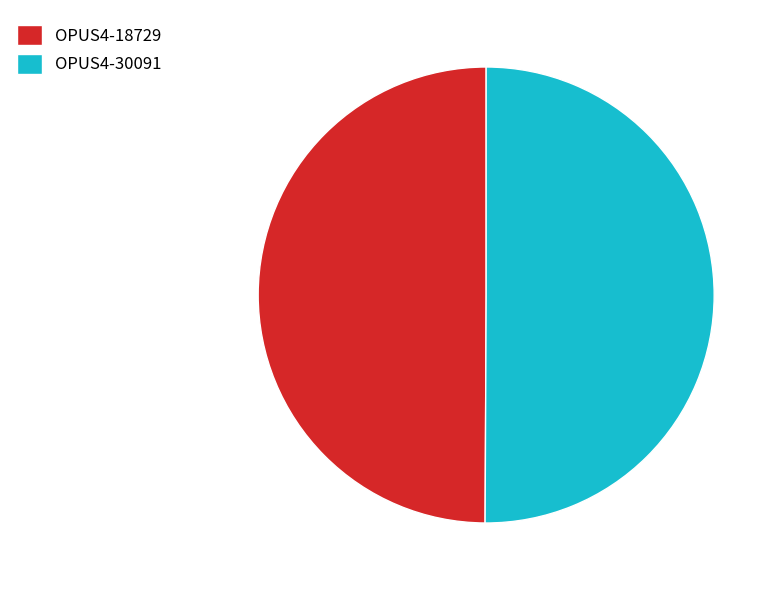

Do OPUS4-30091 and OPUS4-18729 together represent more than half of the pie?

Yes